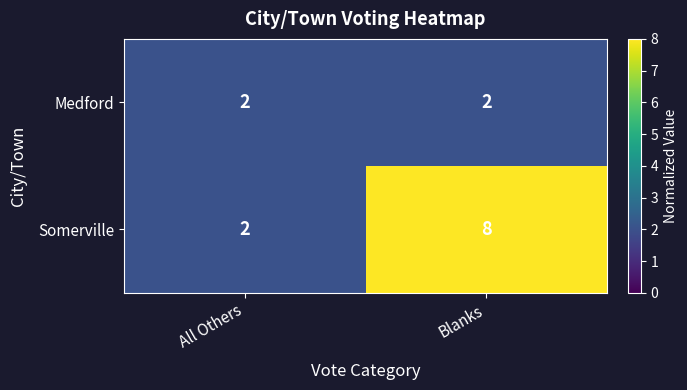

How many distinct data groups are displayed?

2